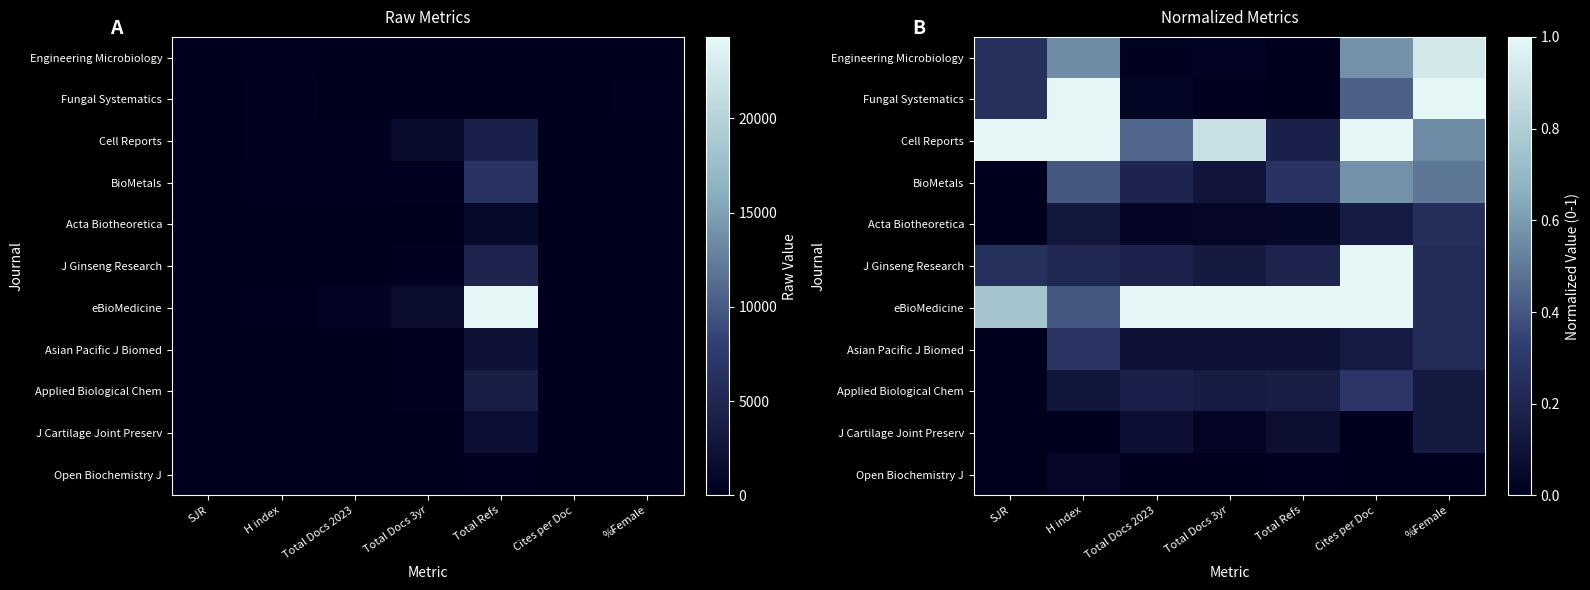

At how many categories does at least one series exceed 0?

7